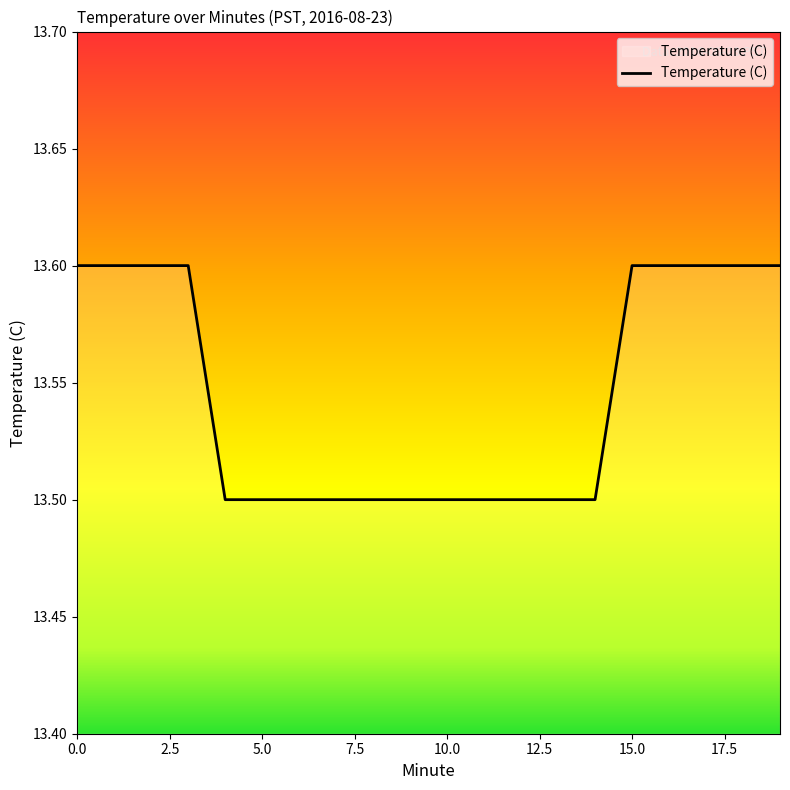

How many values are between 13 and 14?

20